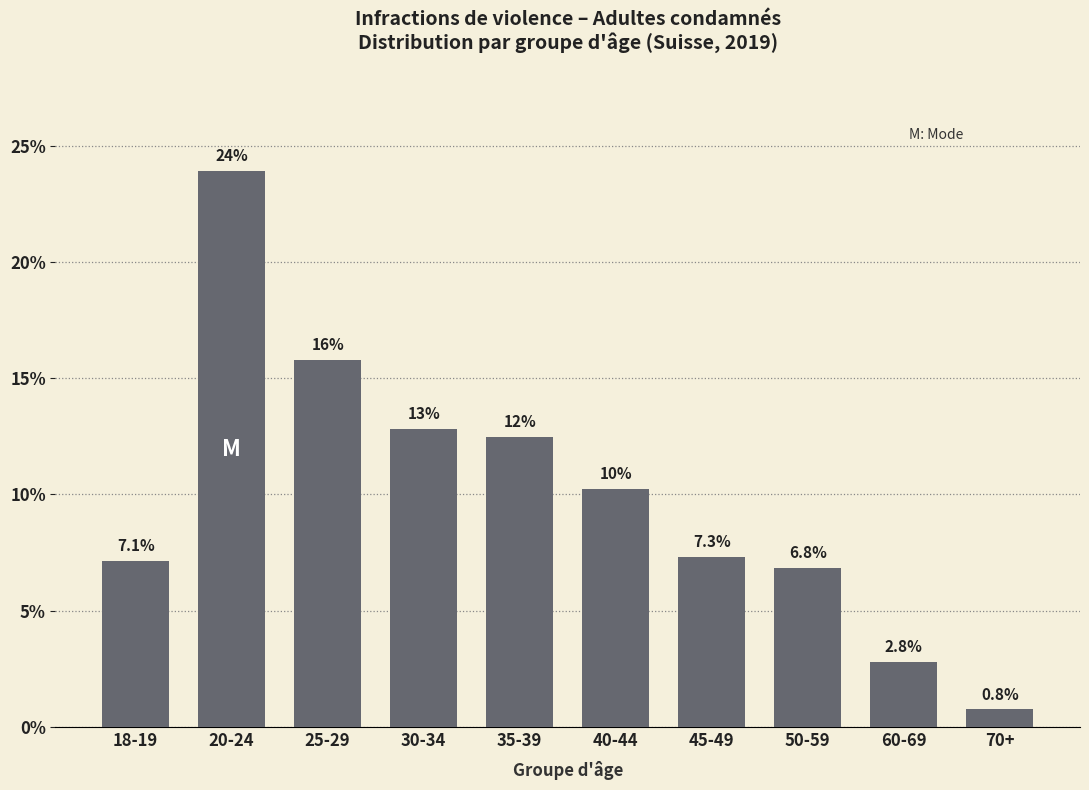

Reading right to left, what are all the values shown in this chart?

70+=0.8	60-69=2.8	50-59=6.8	45-49=7.3	40-44=10.2	35-39=12.5	30-34=12.8	25-29=15.8	20-24=23.9	18-19=7.1